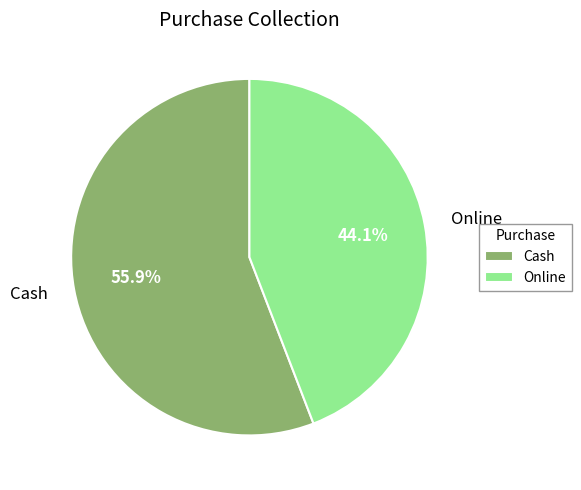

What is the ratio of the value at Online to the value at Cash?

0.8